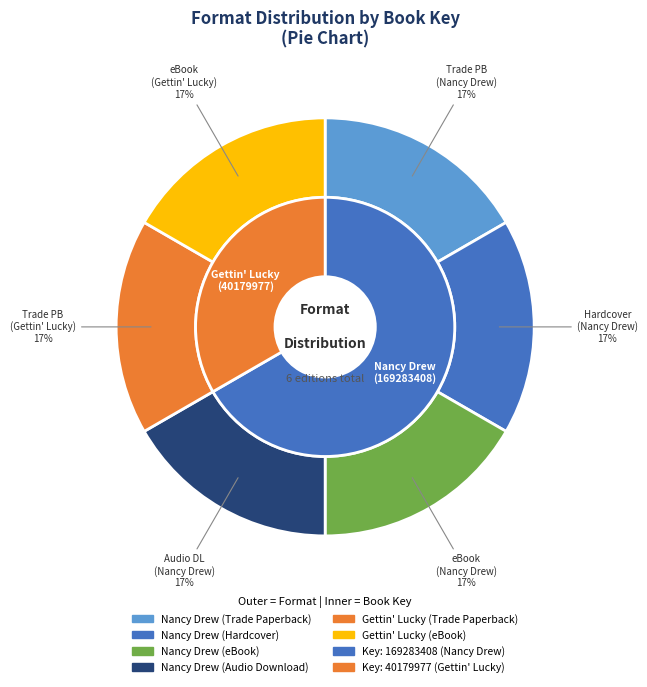

Which series has the largest range (max minus min)?

inner_key